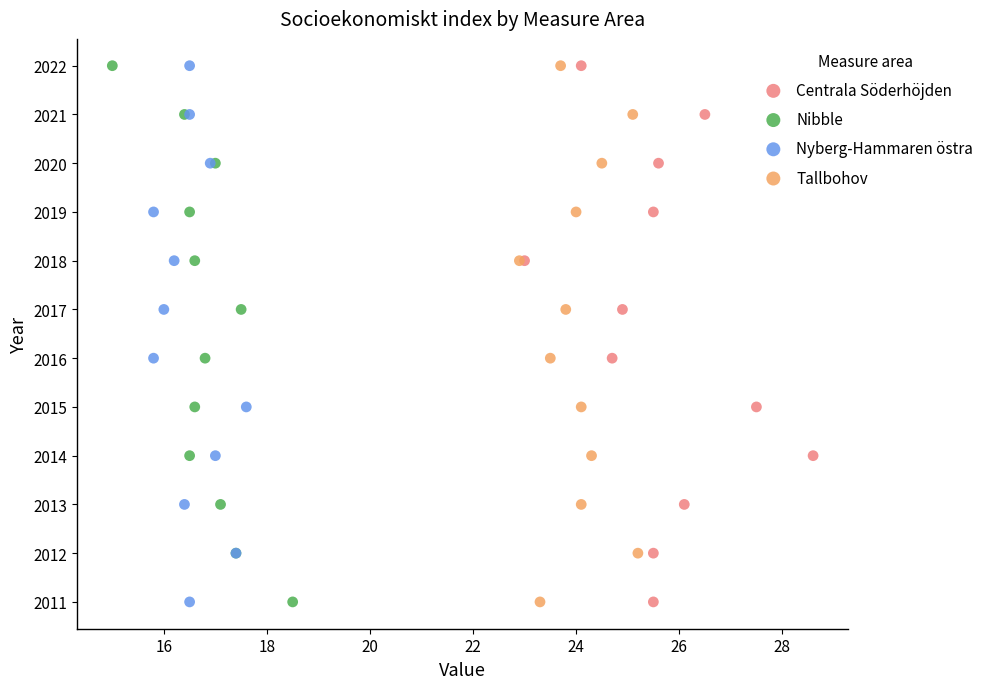

What are all the series names shown in the legend?

Centrala Söderhöjden, Nibble, Nyberg-Hammaren östra, Tallbohov